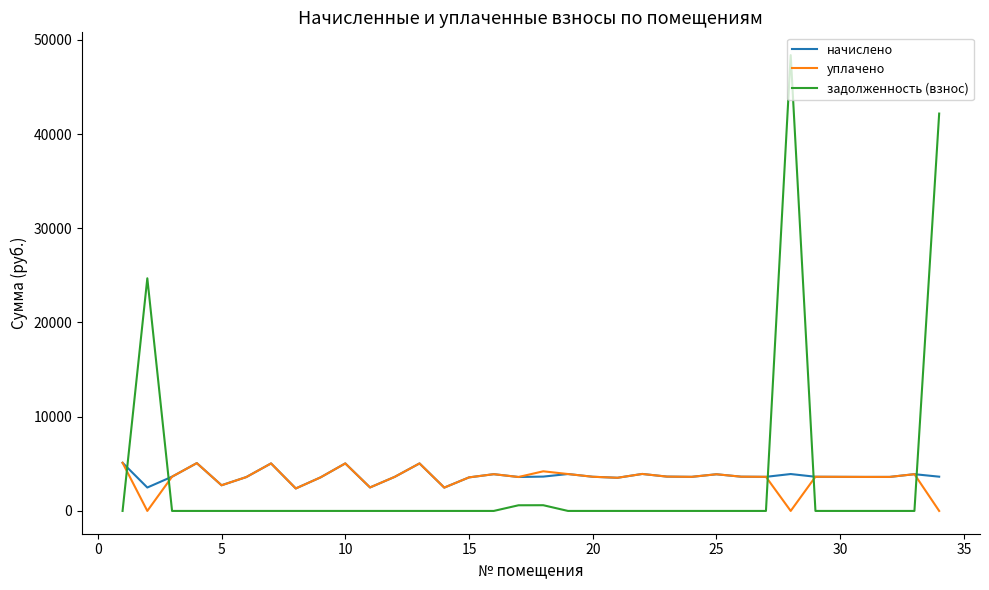

Which series has the largest range (max minus min)?

задолженность (взнос)